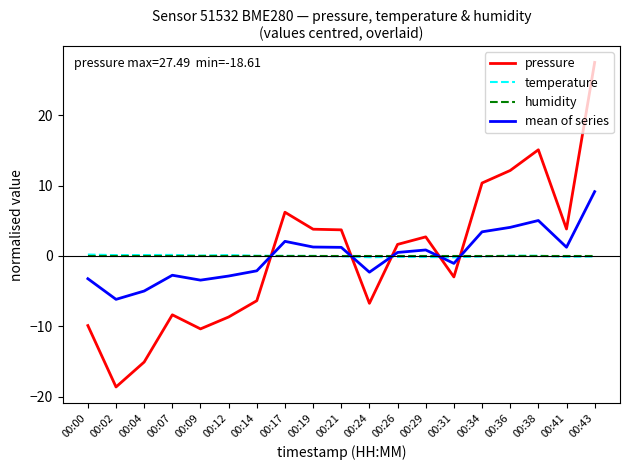

Which series has the widest spread of values?

pressure